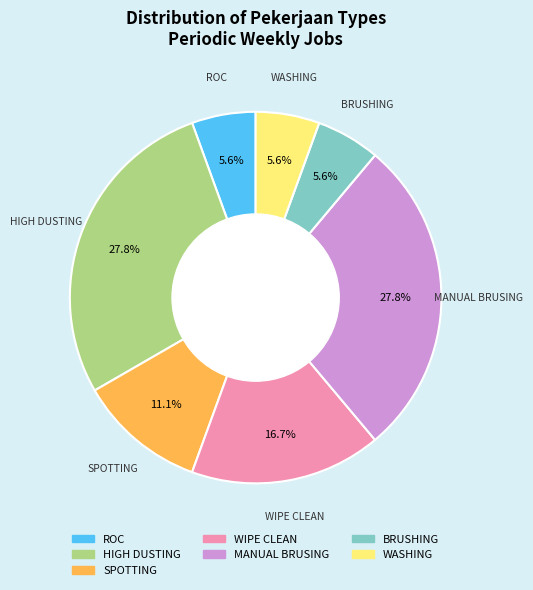

To the nearest percent, what is the combined percentage of ROC and SPOTTING?

17%